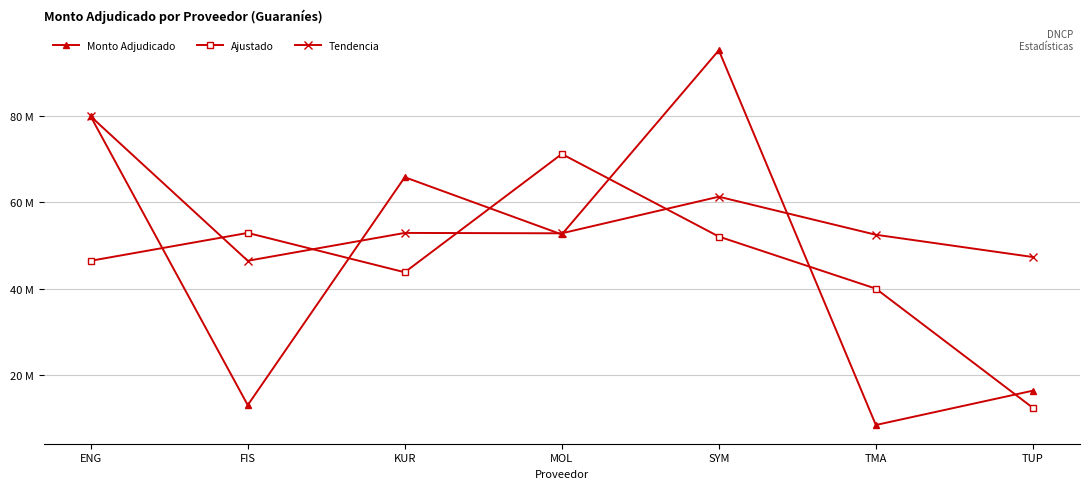

What is the value of the Ajustado point at the 2nd from the left?

52891288.0